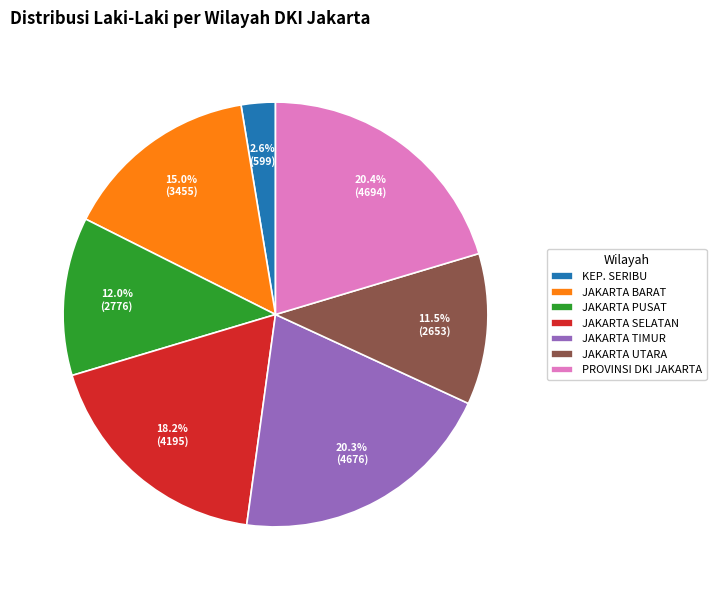

Approximately how many times larger is the value at JAKARTA BARAT compared to KEP. SERIBU?

5.8